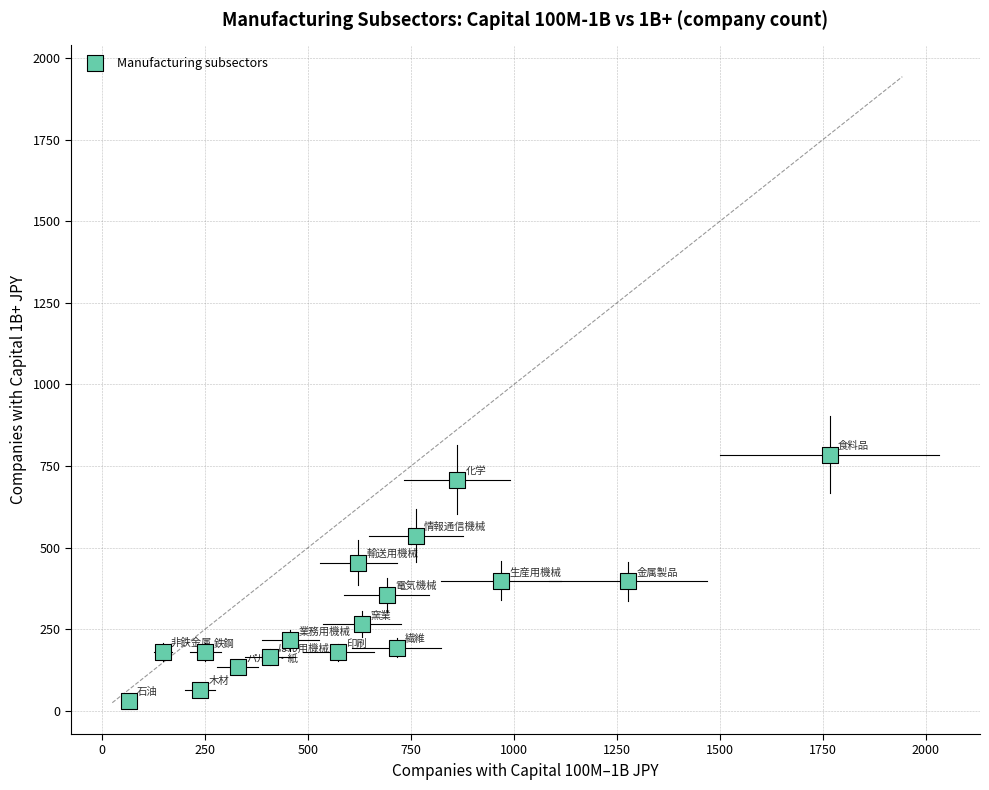

What is the range of Y values (max minus min)?

754